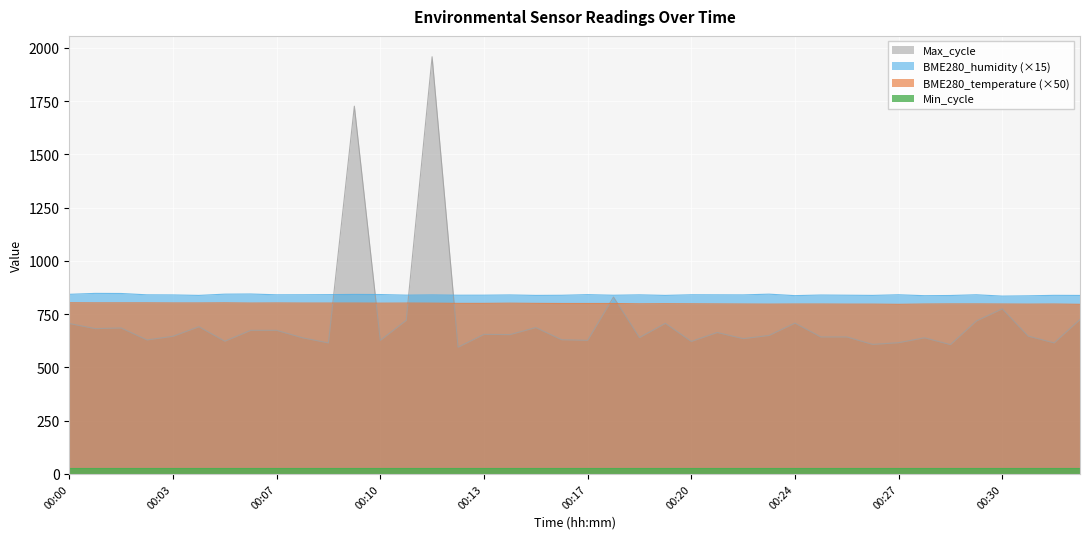

Which has a higher value, 00:01 or 00:32?

00:01